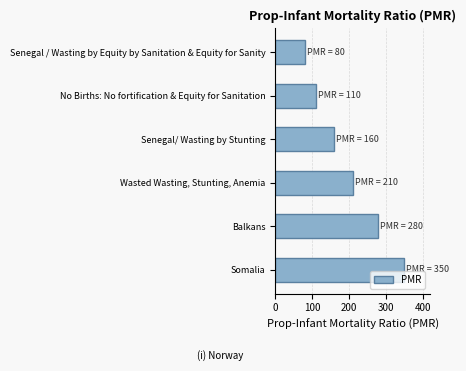

Reading bottom to top, extract all data points from this chart.

Somalia=350	Balkans=280	Wasted Wasting, Stunting, Anemia=210	Senegal/ Wasting by Stunting=160	No Births: No fortification & Equity for Sanitation=110	Senegal / Wasting by Equity by Sanitation & Equity for Sanity=80